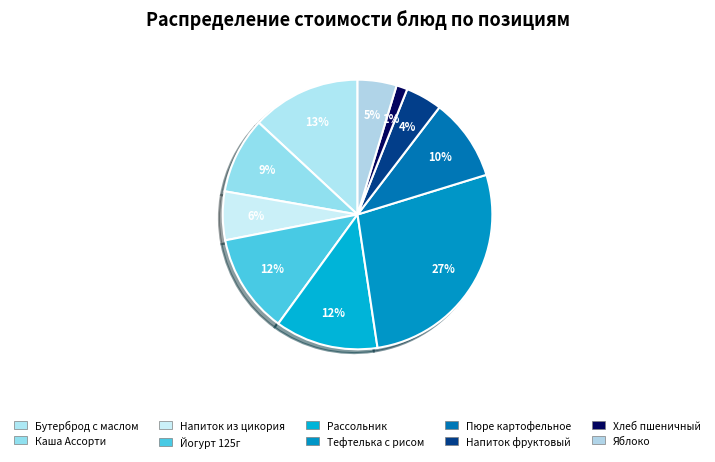

To the nearest percent, what is the difference between the largest and smallest slice percentages?

26%